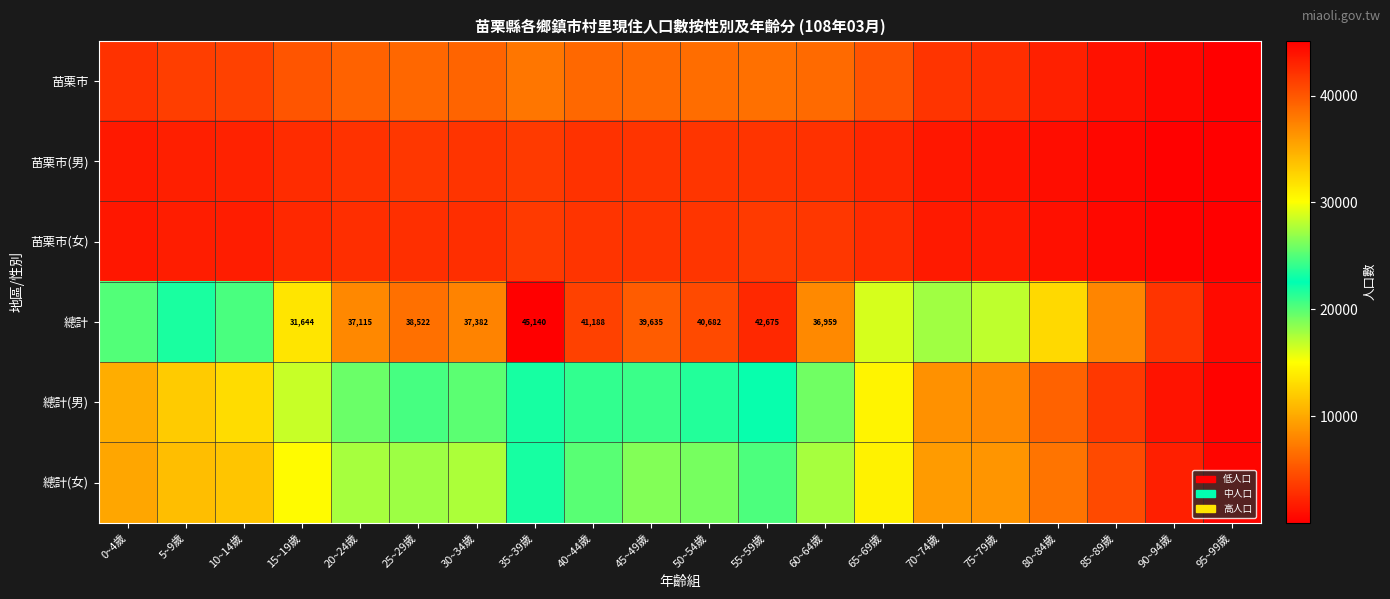

What is the greatest value displayed?

45140